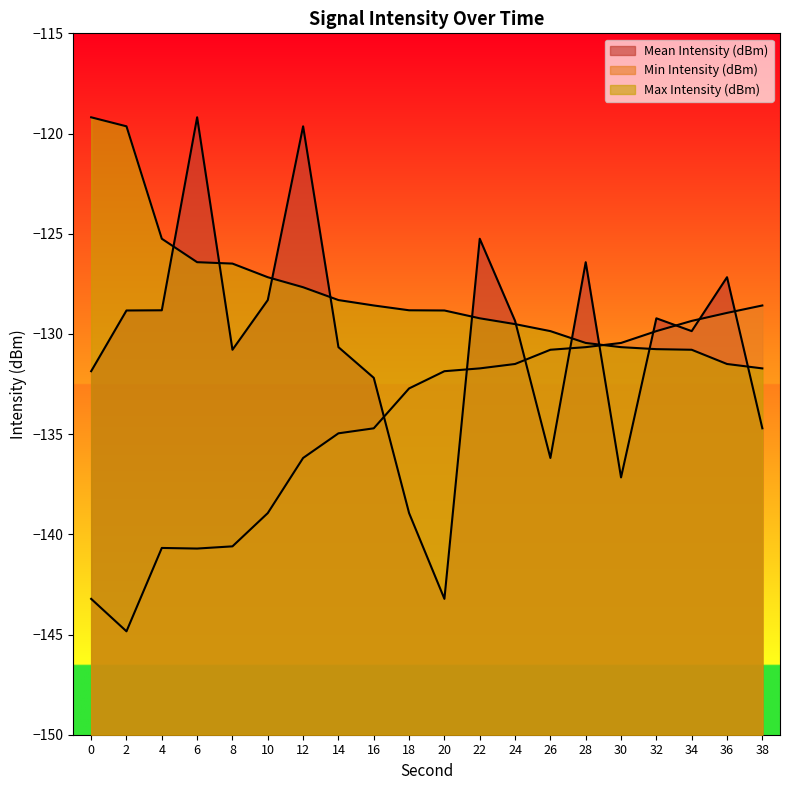

How many values in the Min Intensity (dBm) series are below -131?

13